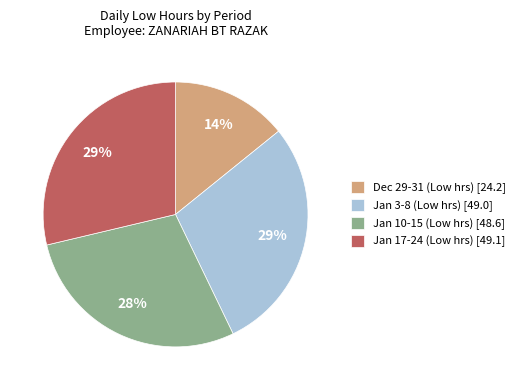

Between Dec 29-31 (Low hrs) [24.2] and Jan 3-8 (Low hrs) [49.0], which is larger?

Jan 3-8 (Low hrs) [49.0]